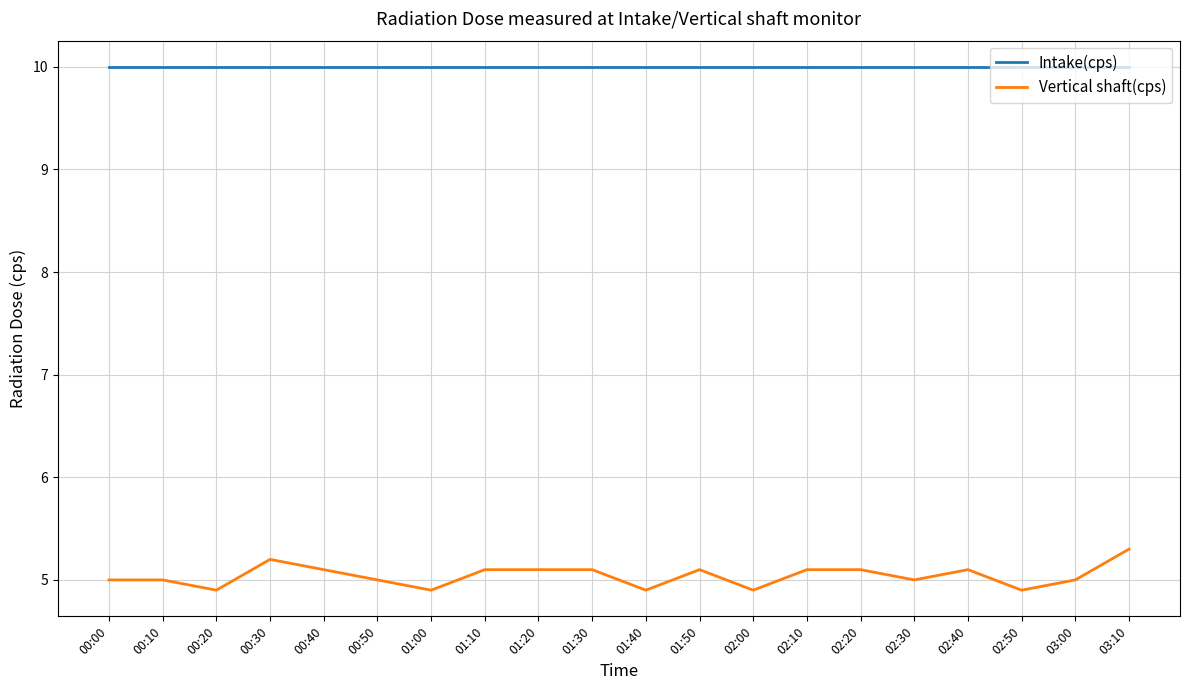

True or false: Intake(cps) and Vertical shaft(cps) cross at least once.

False